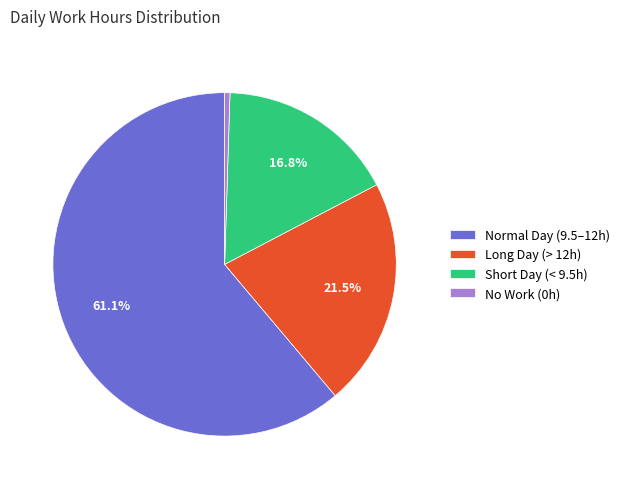

Does Long Day (> 12h) account for over 50% of the chart?

No